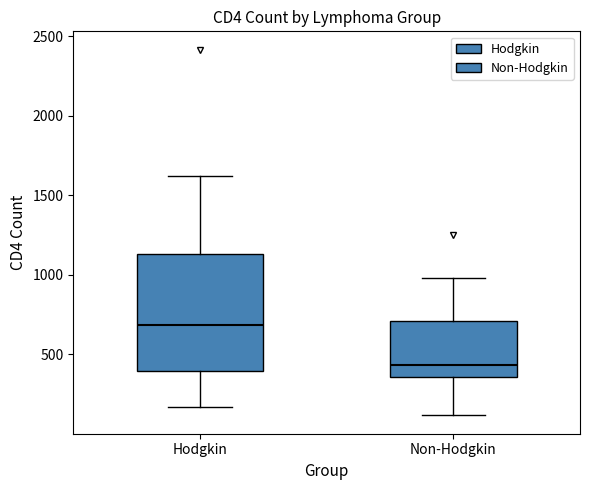

Which box's median line is the lowest?

Non-Hodgkin